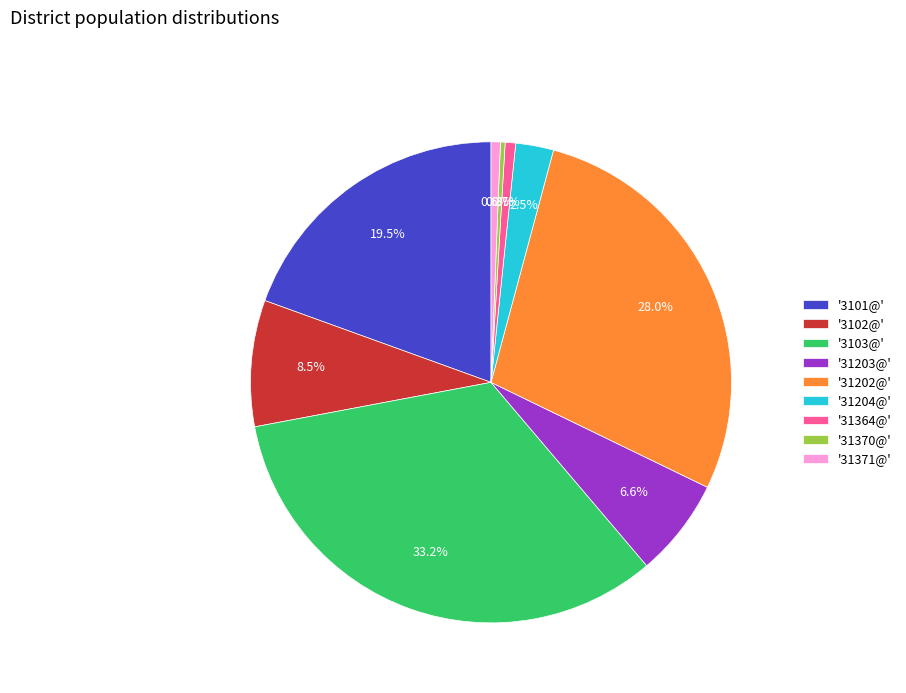

Is there a majority slice in this chart?

No